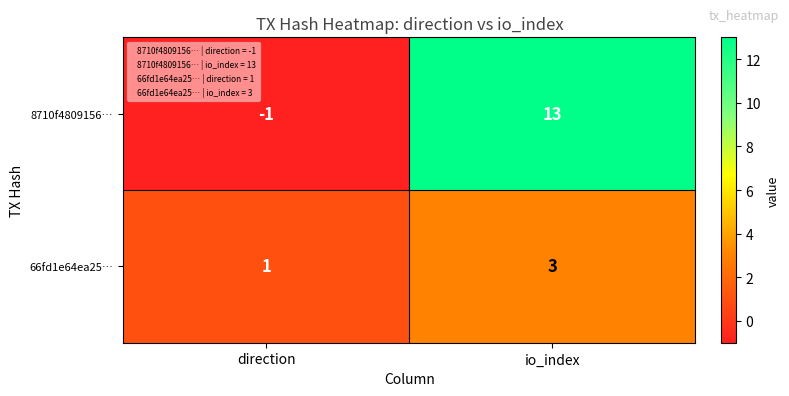

The value of 8710f4809156… at io_index is 13. True or false?

True